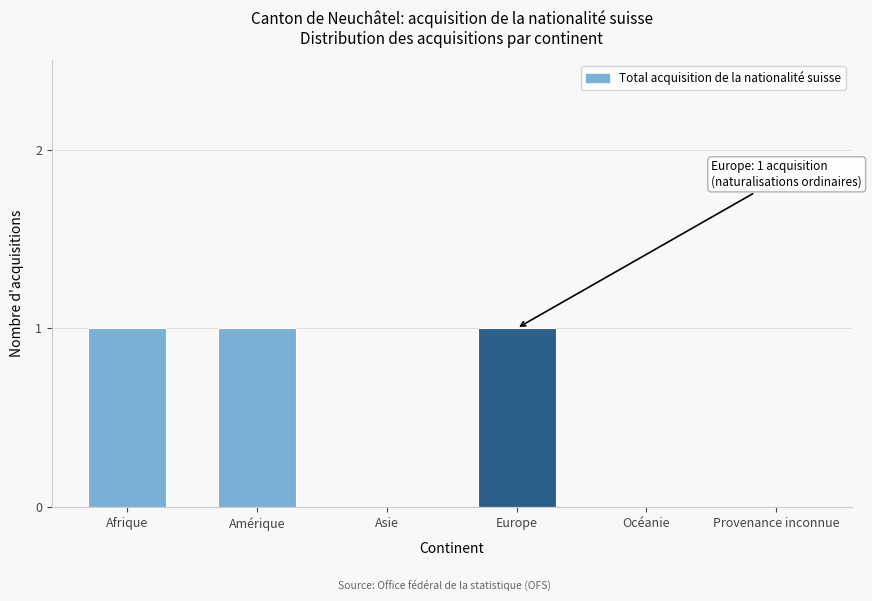

Reading right to left, list all the values displayed in this chart.

Provenance inconnue=0	Océanie=0	Europe=1	Asie=0	Amérique=1	Afrique=1